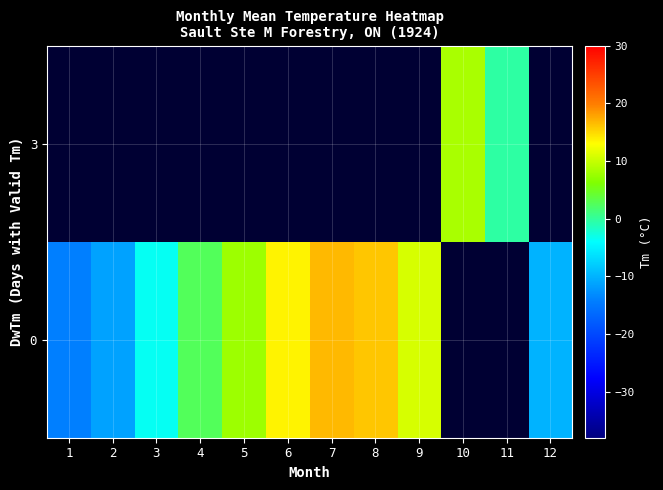

Where does the row_0 series first go above 10?

6